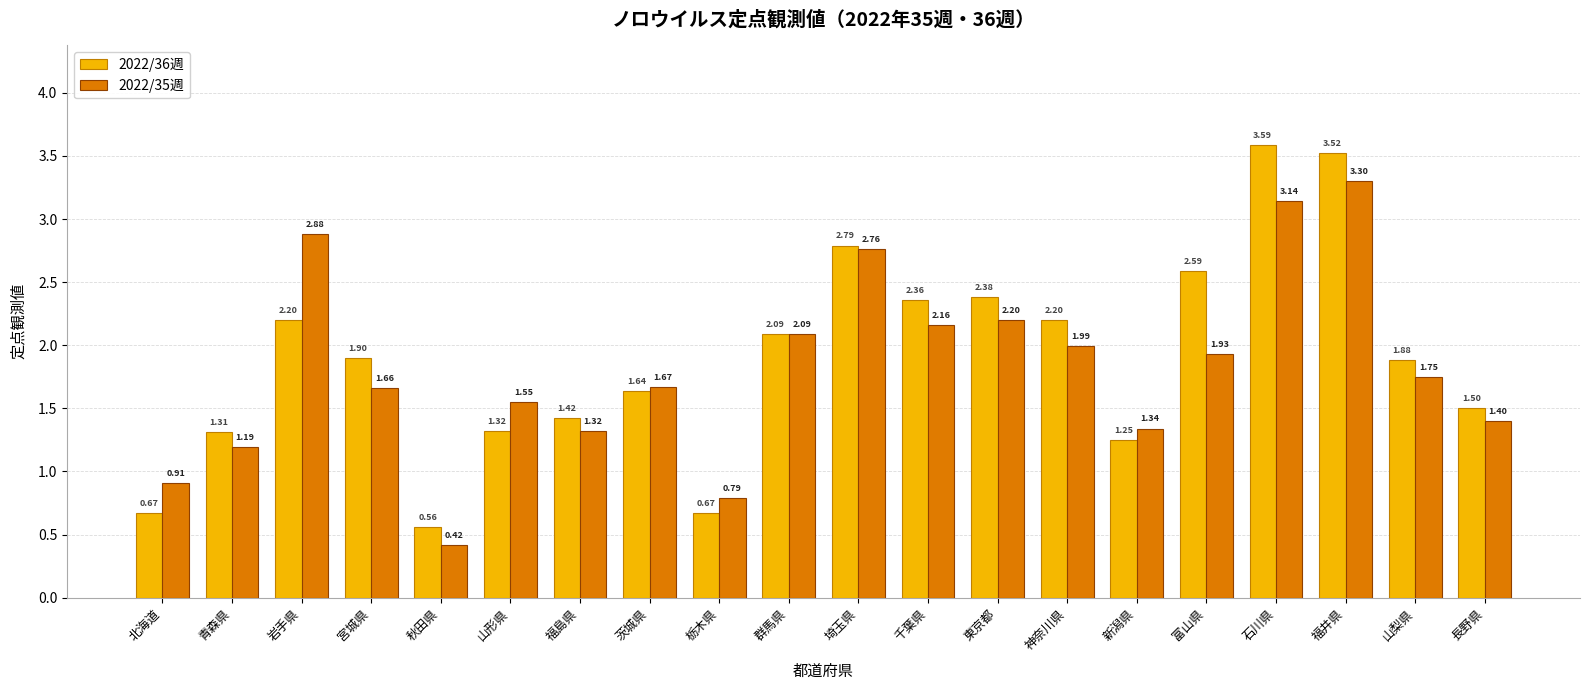

At which label is 2022/36週 closest to 2?

群馬県